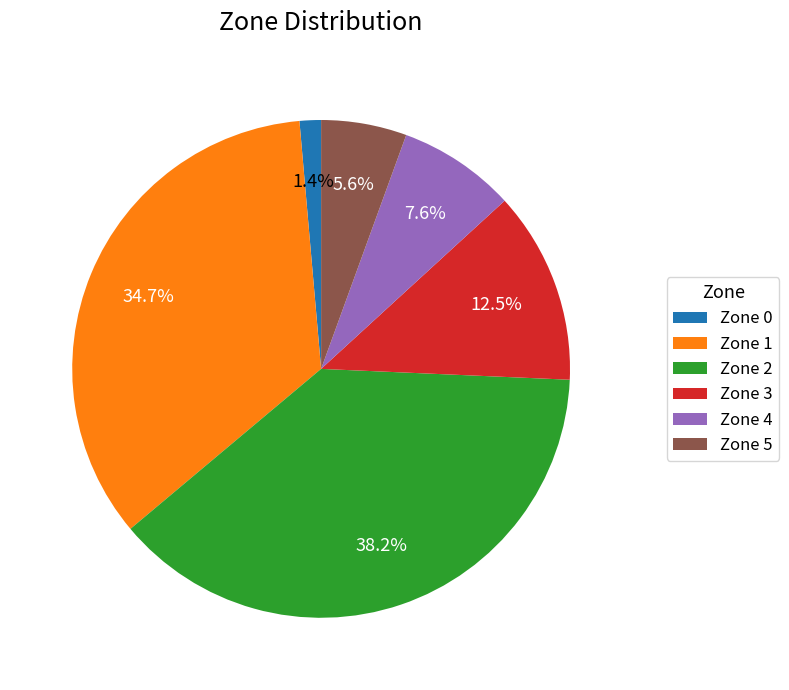

What portion of the pie excludes Zone 4?

92.4%